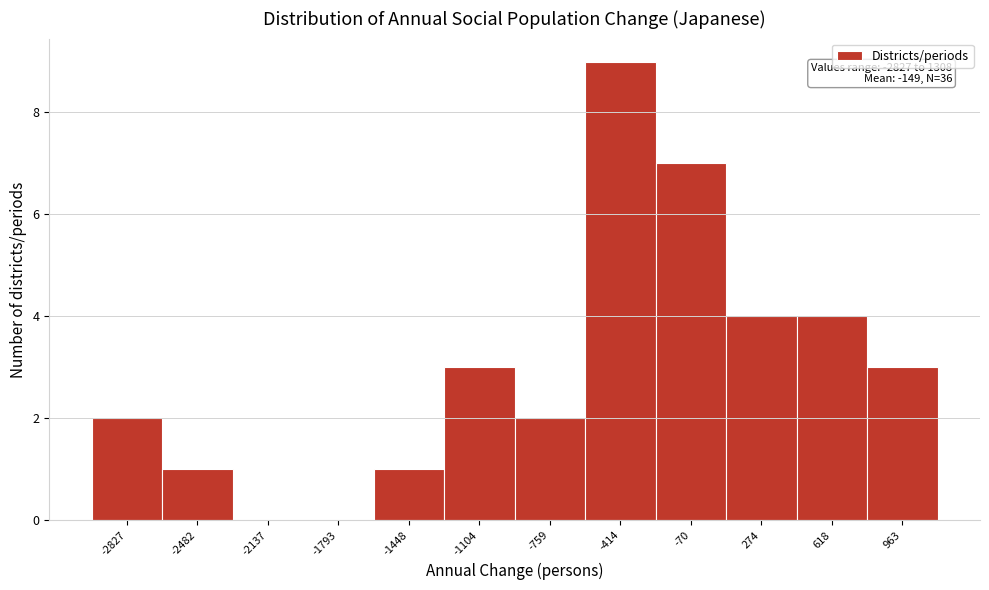

Reading left to right, list all the values displayed in this chart.

-2827=2	-2482=1	-2137=0	-1793=0	-1448=1	-1104=3	-759=2	-414=9	-70=7	274=4	618=4	963=3